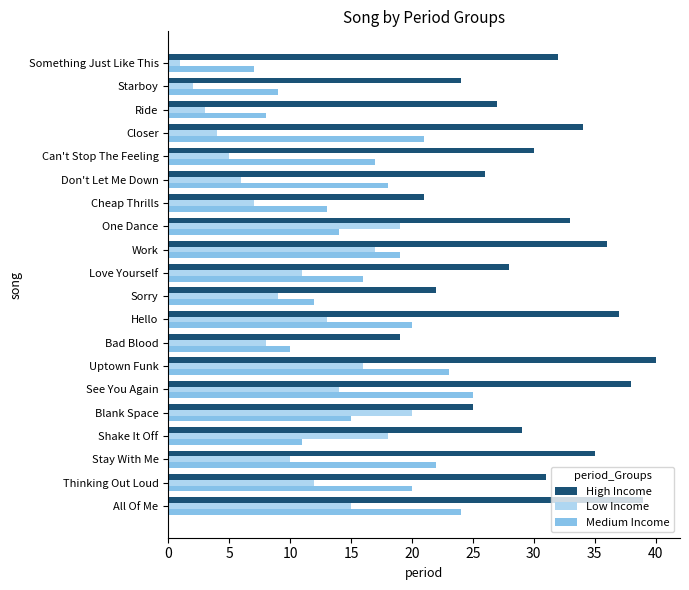

What is the sum of all Medium Income values?

324